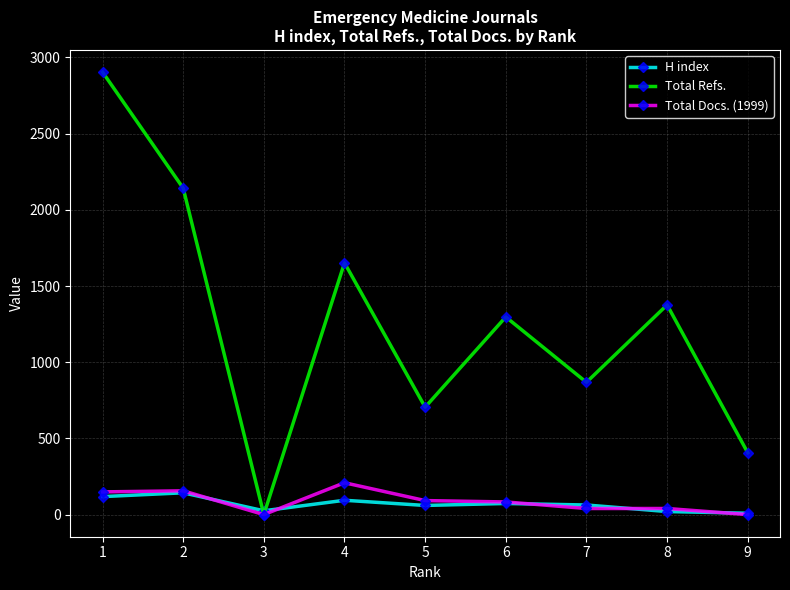

Where does the H index series first go above 63?

1